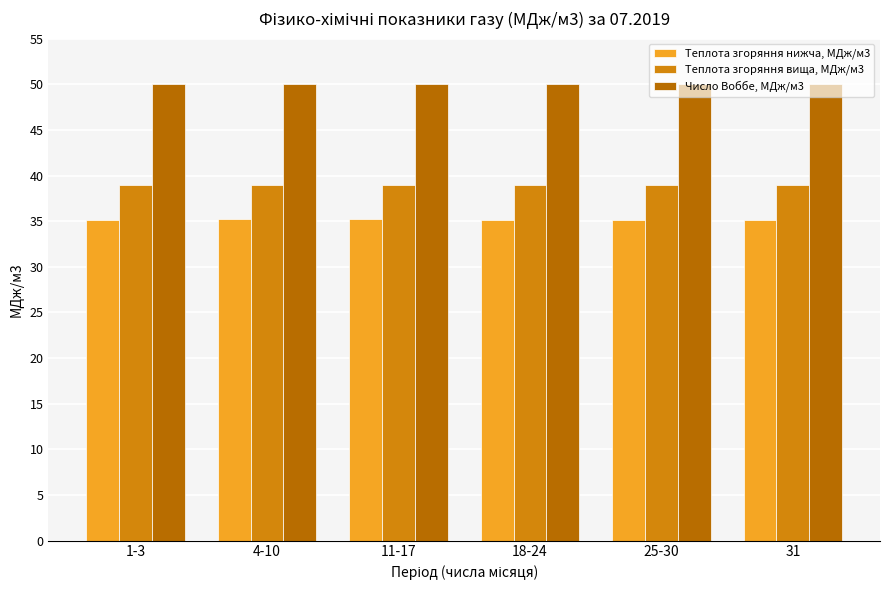

What position from the right is 4-10?

5